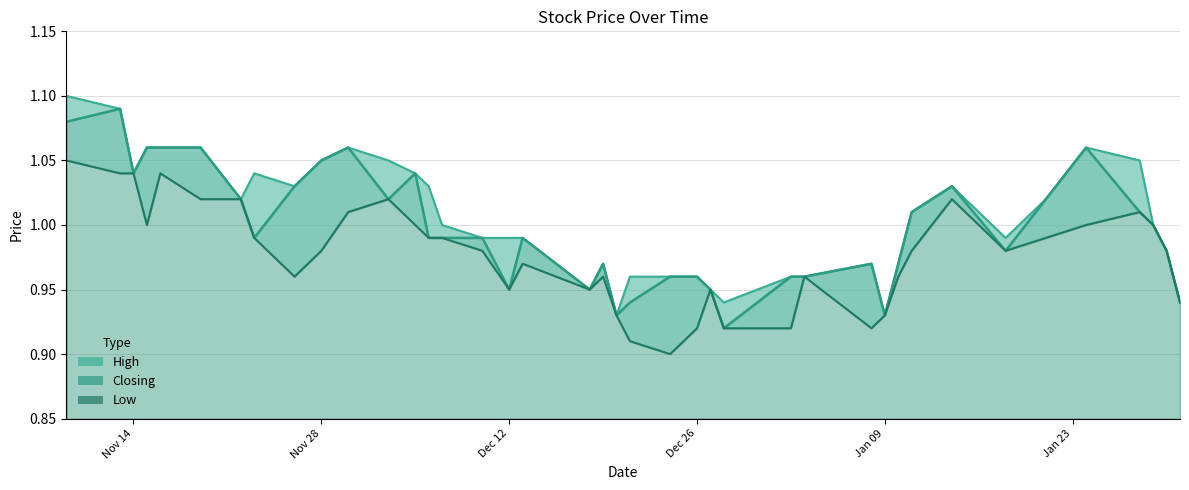

List the series in order of their peak value, highest first.

High, Closing, Low